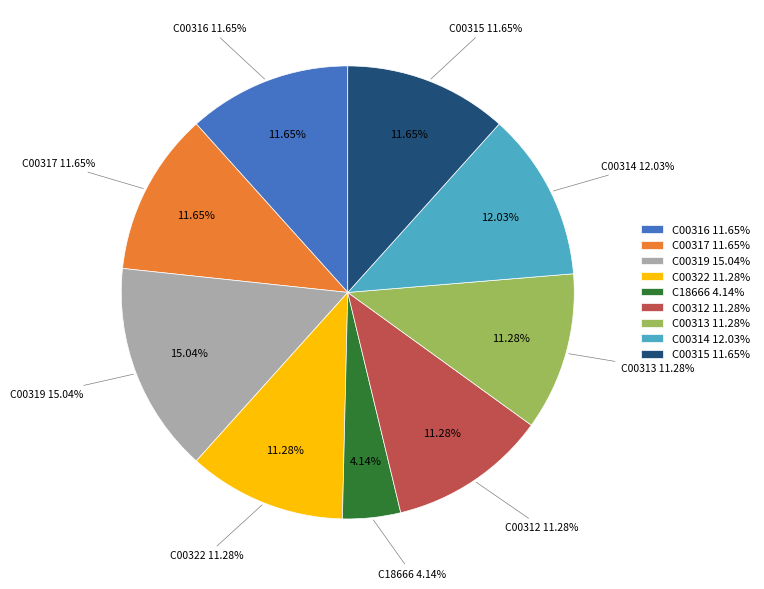

Rank the categories by value from highest to lowest.

C00319, C00314, C00316, C00317, C00315, C00322, C00312, C00313, C18666